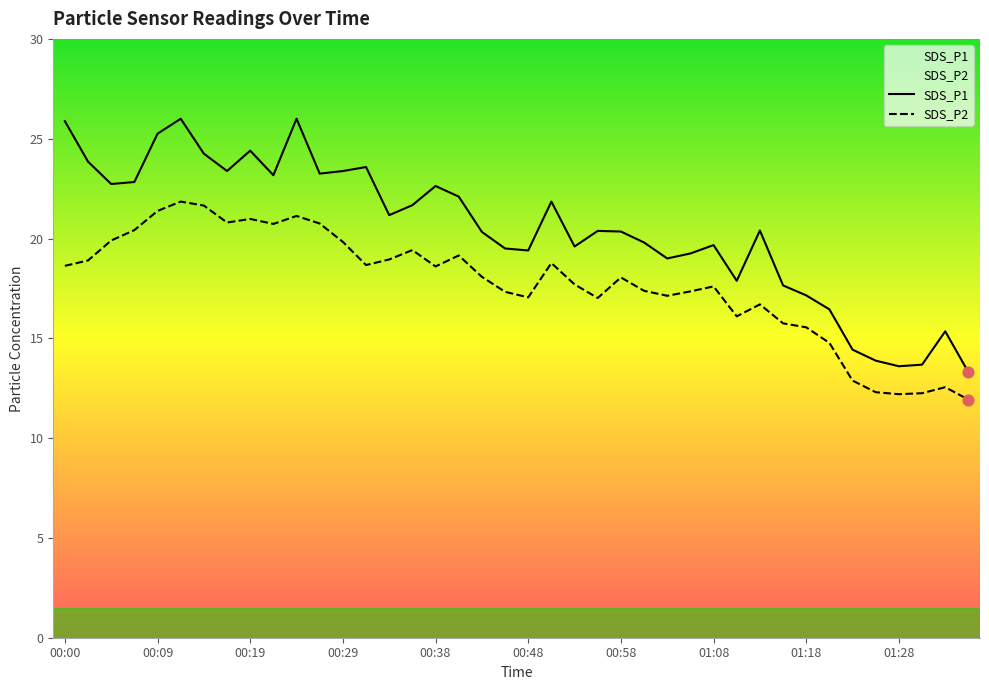

Which series has the widest spread of Y values?

SDS_P1